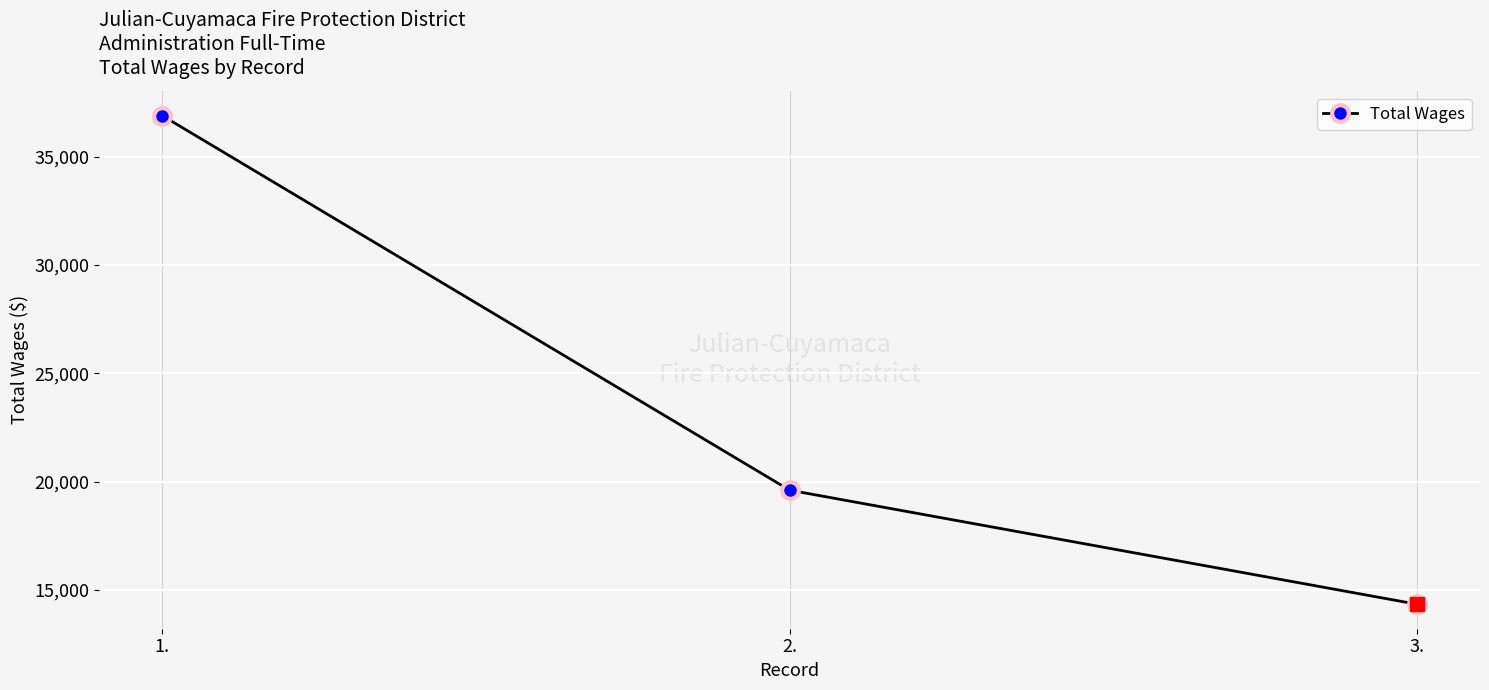

Is it true that the value at 3. is 14345?

True